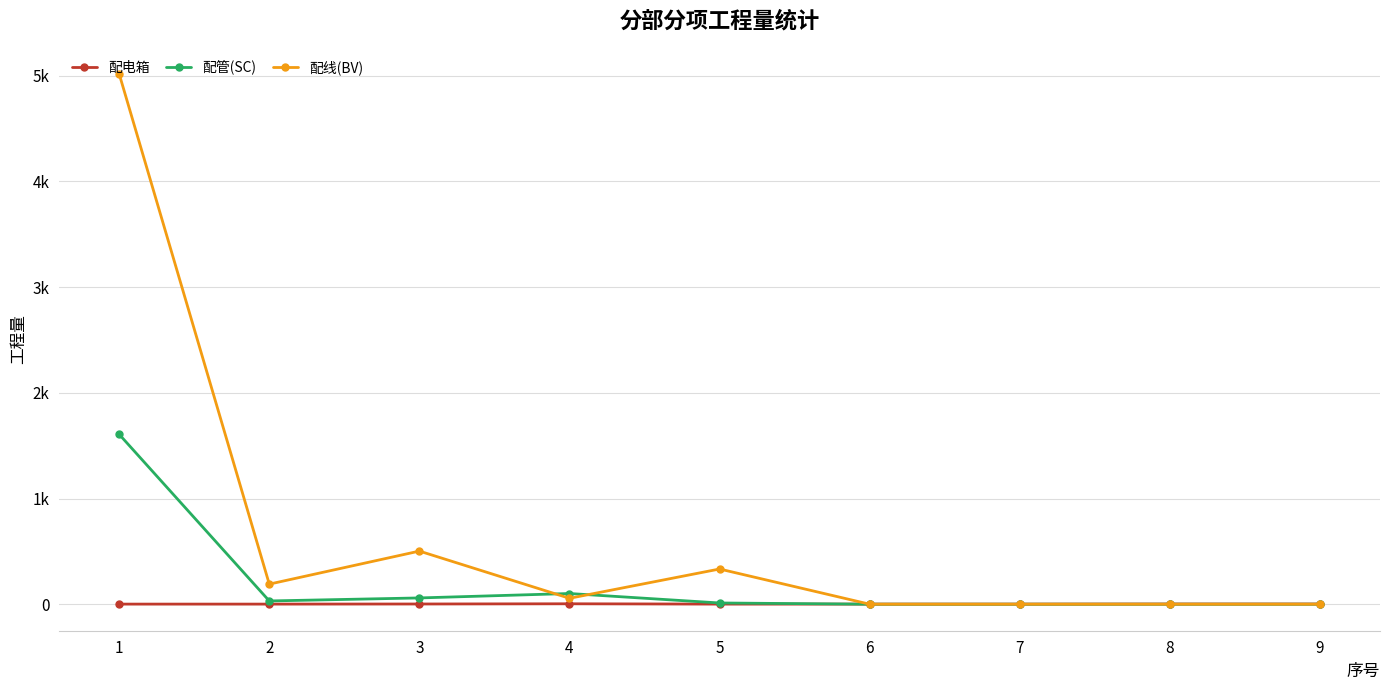

List the series in order of their overall mean, lowest first.

配电箱, 配管(SC), 配线(BV)